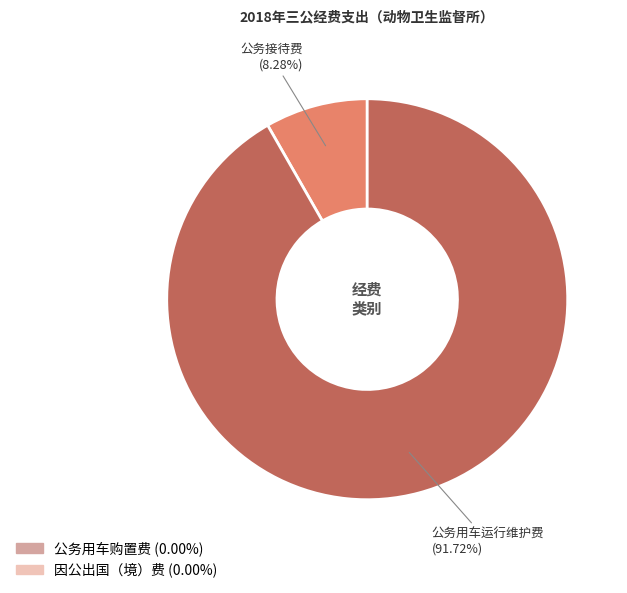

Is there a majority slice in this chart?

Yes